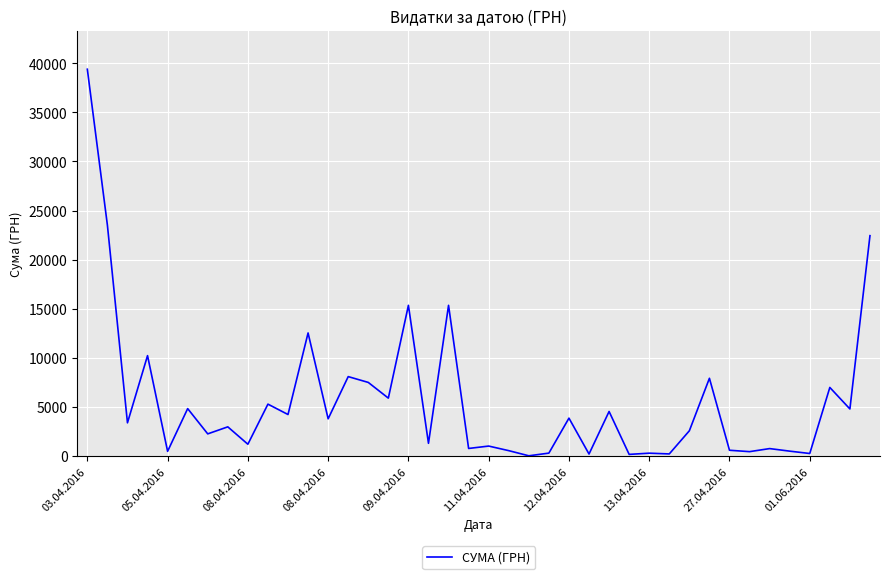

What is the maximum value shown in the chart?

39389.0